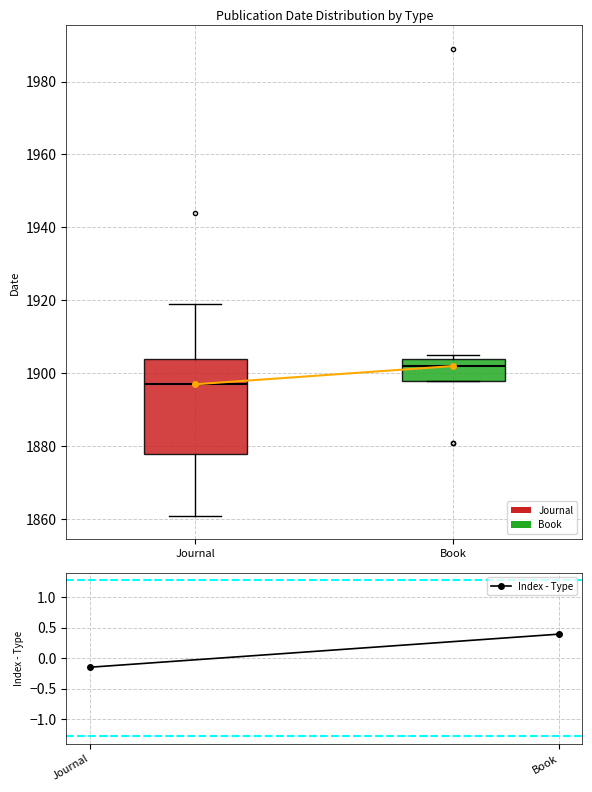

Reading left to right, read every box against the y-axis: the position of its median line, the range the box covers, and the ends of its whiskers. The values are not printed on the chart, so give them approximately, as read against the axis.

Journal: median 1898, box 1878 to 1904, whiskers 1862 to 1920
Book: median 1902, box 1898 to 1904, whiskers 1898 to 1906